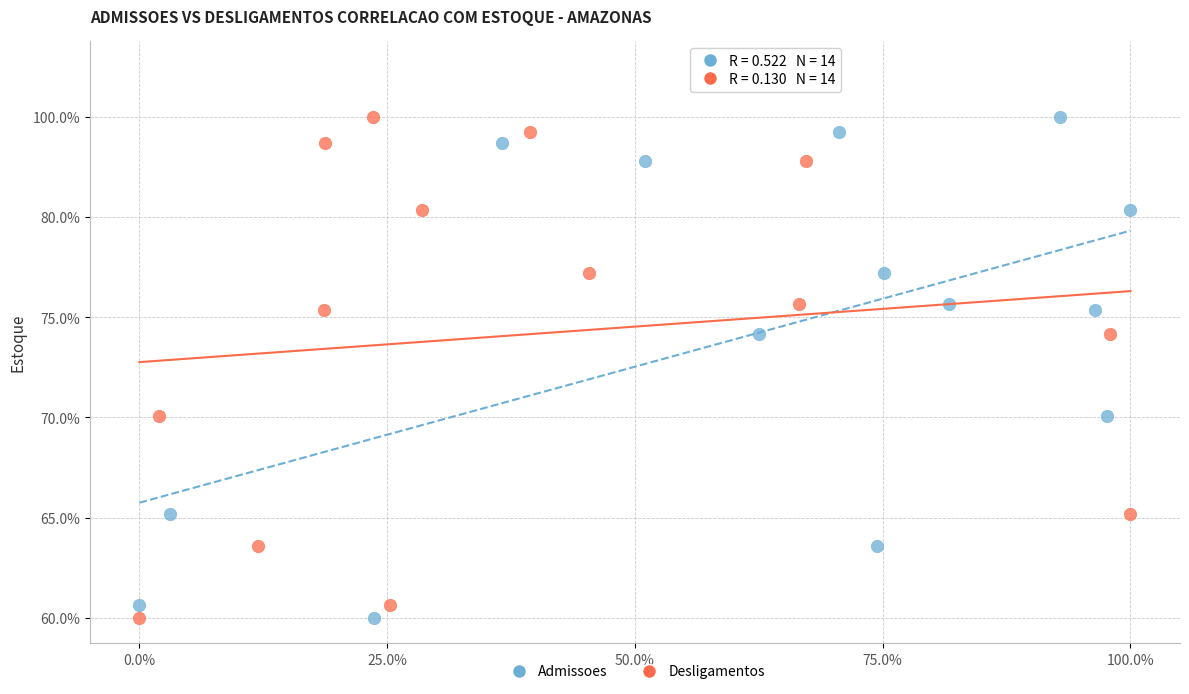

What are all the series names shown in the legend?

Admissoes, Desligamentos